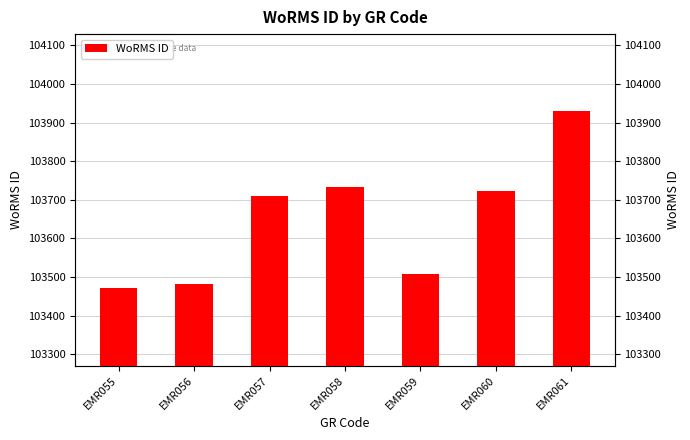

Between EMR061 and EMR058, which is larger?

EMR061